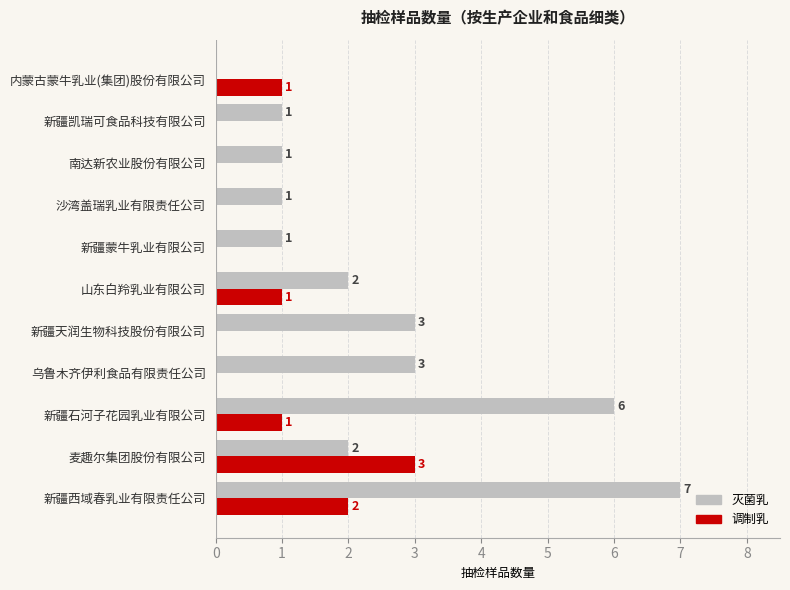

At which category is the sum across all series the highest?

新疆西域春乳业有限责任公司